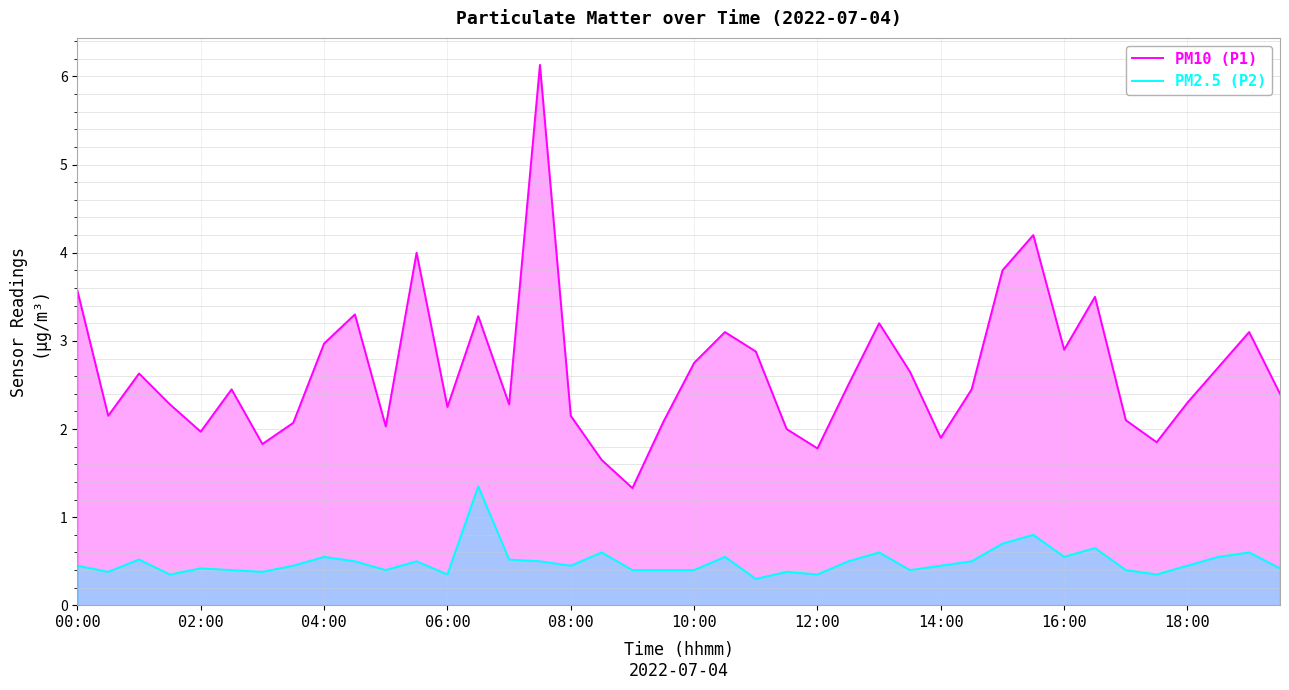

The value of PM10 (P1) at 06:00 is 0.5. True or false?

False